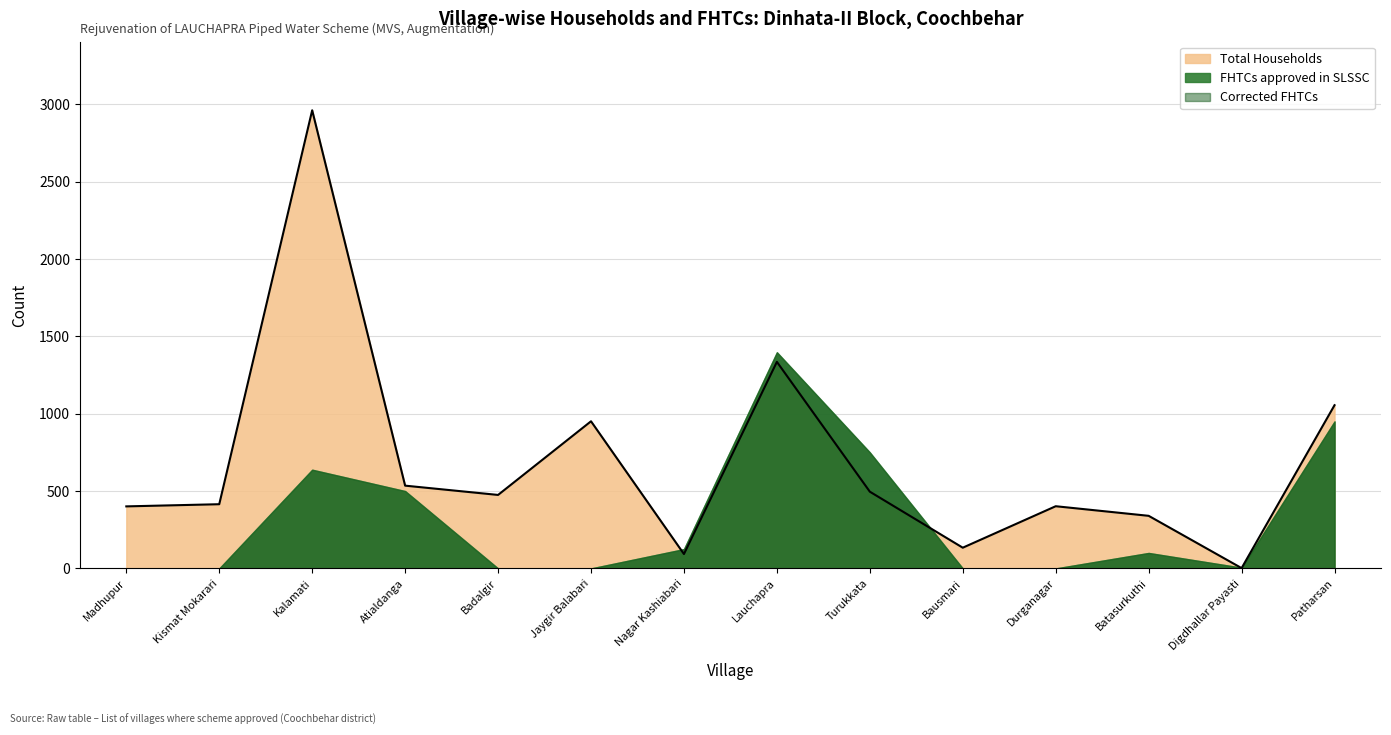

How many interior local valleys does the Total Households series have?

4